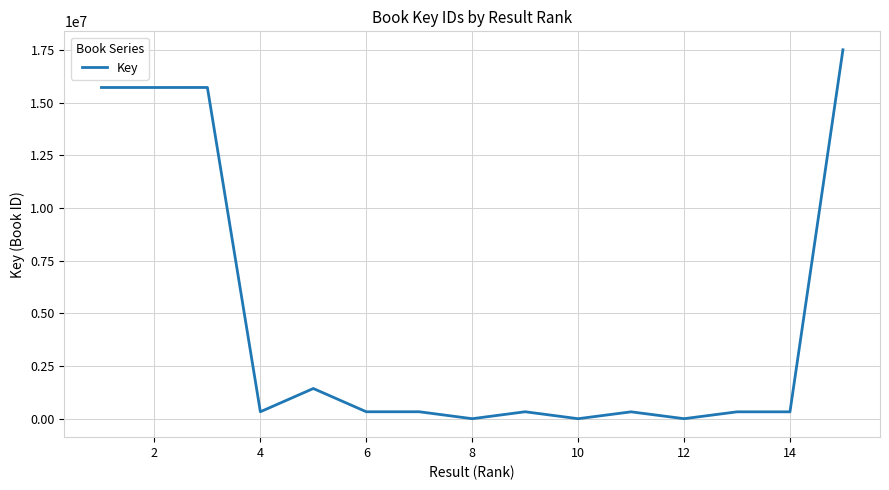

What is the difference between the maximum and minimum values?

17501524